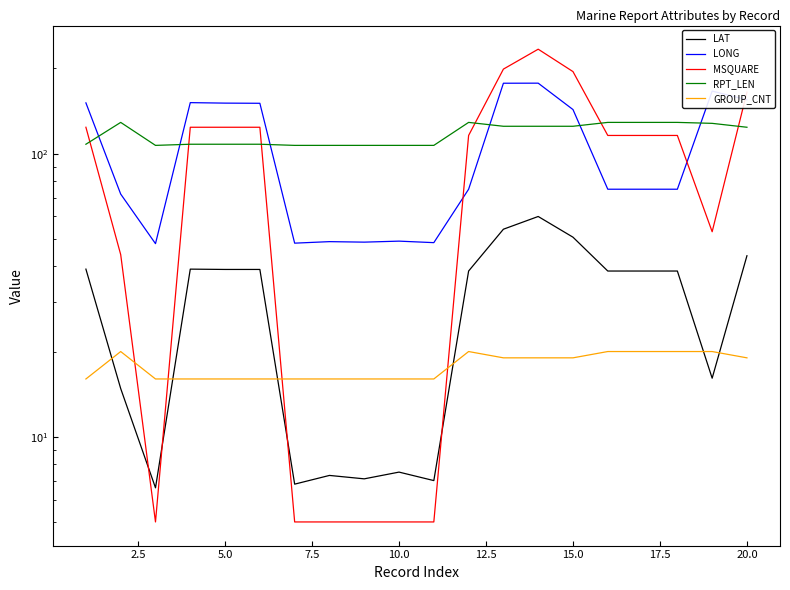

What position from the right is 2.5?

19